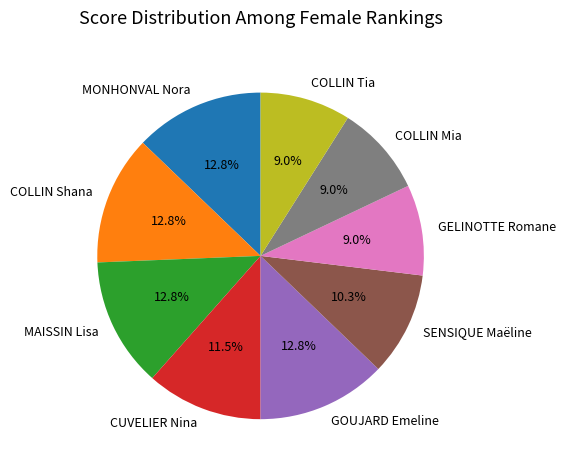

Is MAISSIN Lisa the majority of the pie?

No